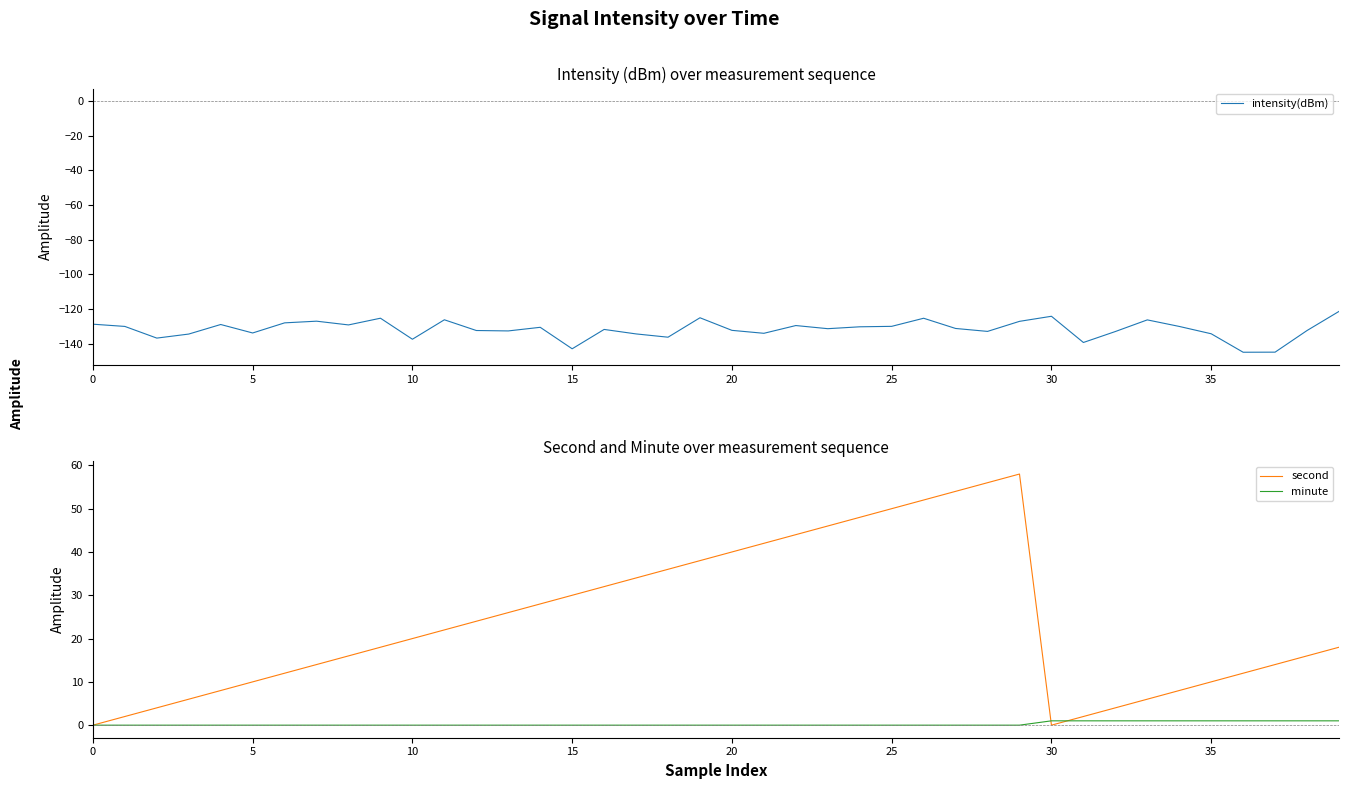

What is the minimum value for intensity(dBm)?

-144.8